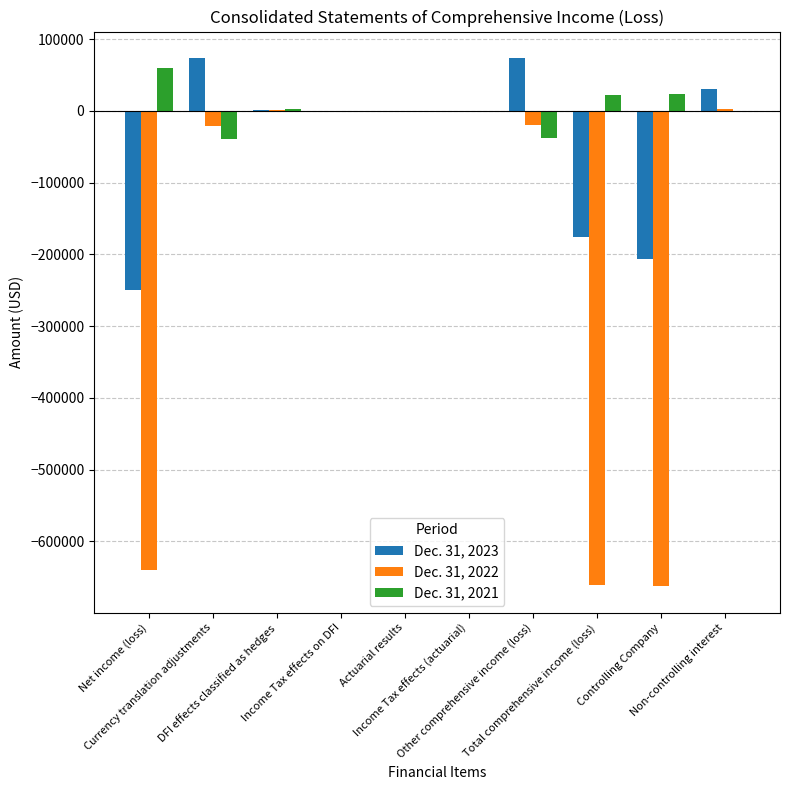

Which series has the largest range (max minus min)?

Dec. 31, 2022